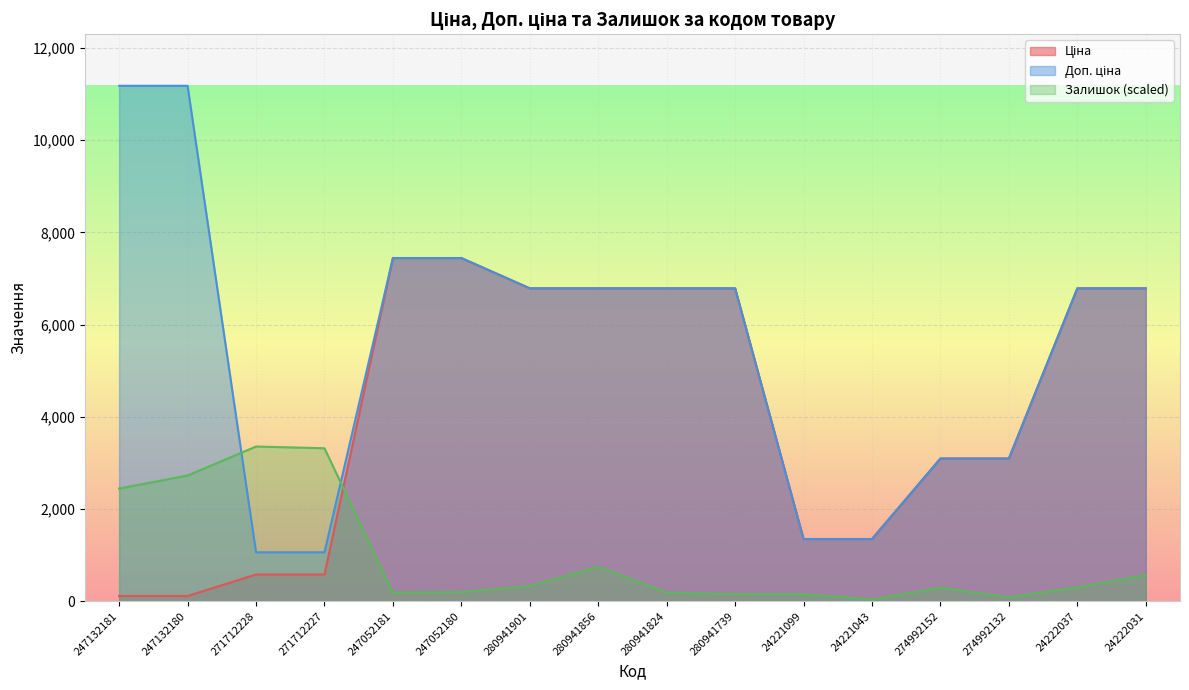

Reading left to right, what are all the values shown in this chart?

Ціна: 247132181=111.8	247132180=111.8	271712228=578.1	271712227=578.1	247052181=7444.6	247052180=7444.6	280941901=6787.1	280941856=6787.1	280941824=6787.1	280941739=6787.1	24221099=1347.9	24221043=1347.9	274992152=3094.7	274992132=3094.7	24222037=6787.1	24222031=6787.1
Доп. ціна: 247132181=11182.0	247132180=11182.0	271712228=1060.0	271712227=1060.0	247052181=7444.6	247052180=7444.6	280941901=6787.1	280941856=6787.1	280941824=6787.1	280941739=6787.1	24221099=1348.0	24221043=1348.0	274992152=3095.0	274992132=3095.0	24222037=6787.1	24222031=6787.1
Залишок: 247132181=2443.1	247132180=2725.0	271712228=3354.6	271712227=3317.0	247052181=187.9	247052180=197.3	280941901=328.9	280941856=742.3	280941824=187.9	280941739=150.3	24221099=150.3	24221043=37.6	274992152=291.3	274992132=84.6	24222037=300.7	24222031=563.8